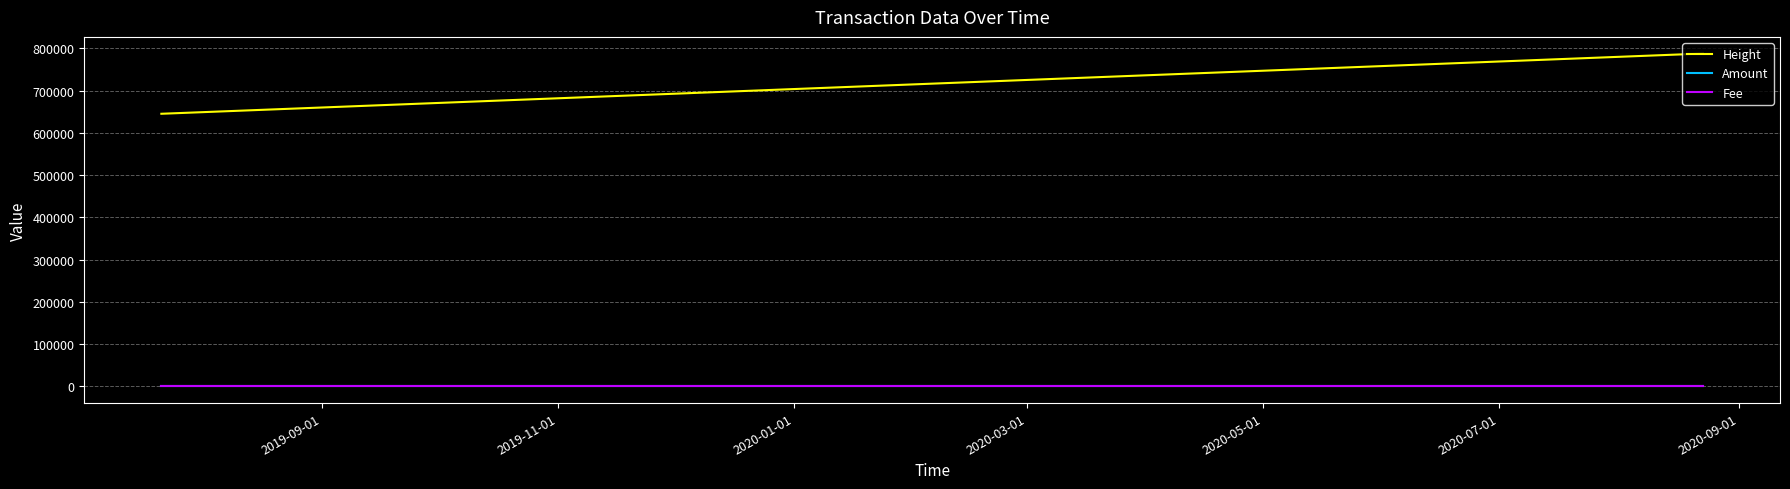

How many lines are shown in the chart?

3